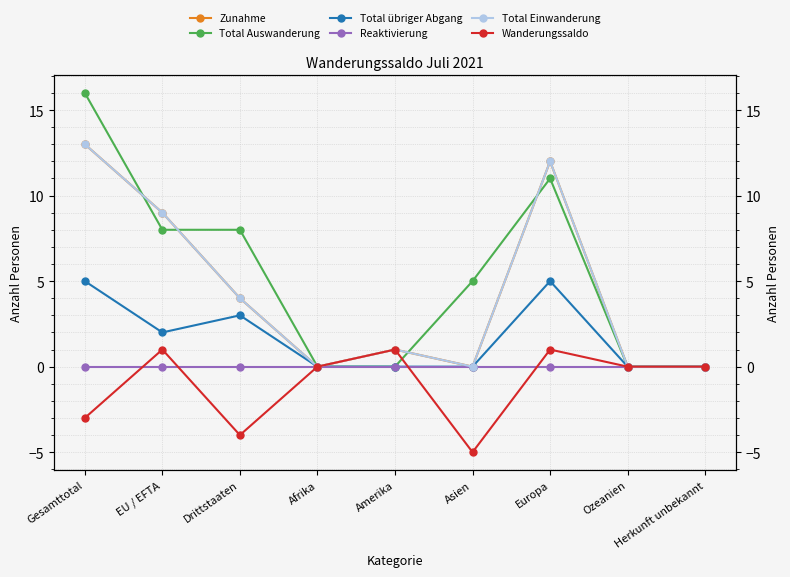

At which category is the sum across all series the highest?

Gesamttotal